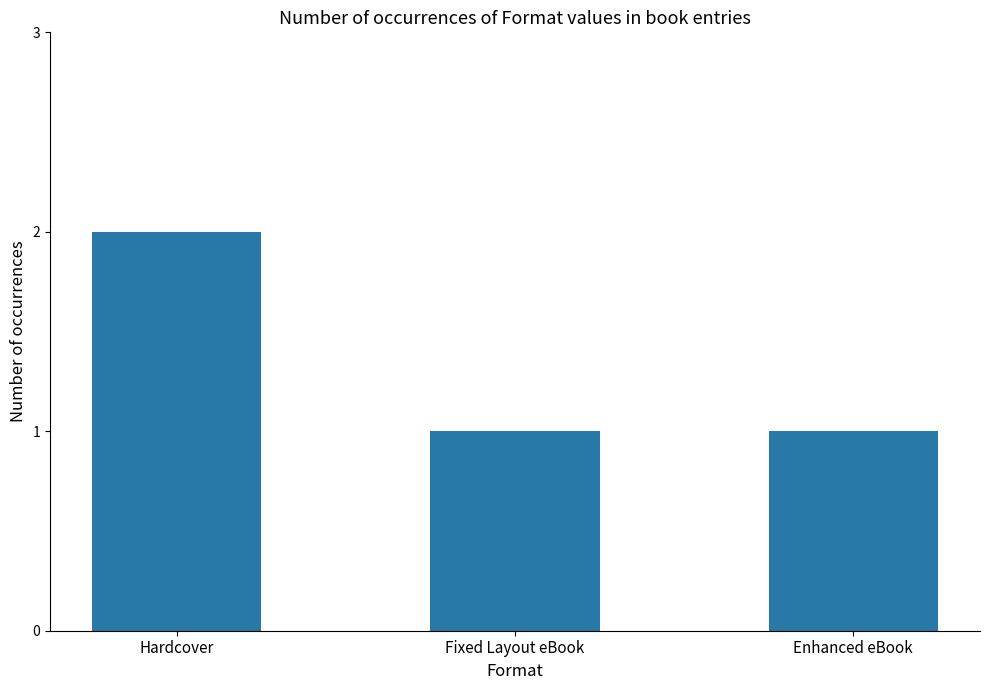

Reading right to left, list all the values displayed in this chart.

Enhanced eBook=1	Fixed Layout eBook=1	Hardcover=2